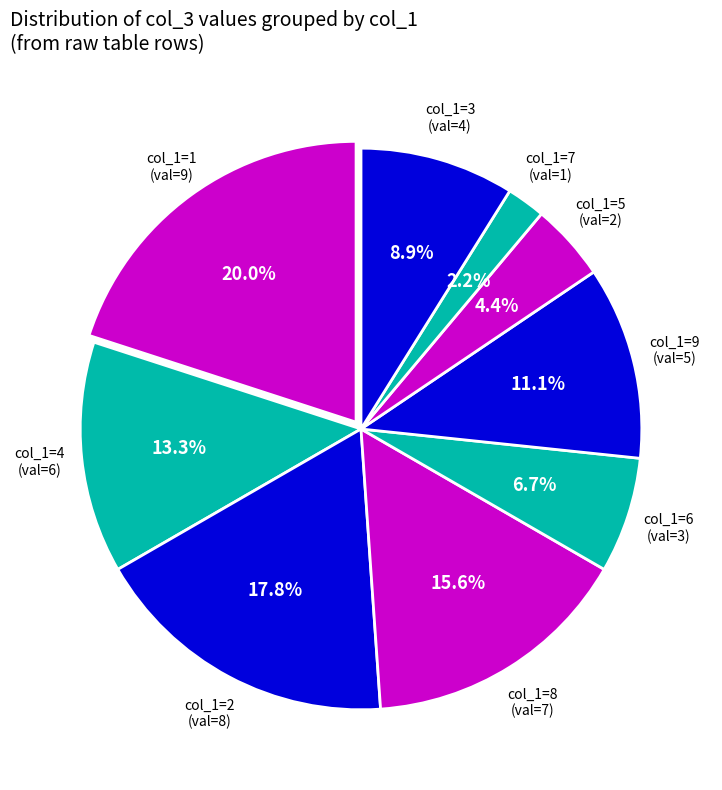

Count the number of slices in the pie.

9